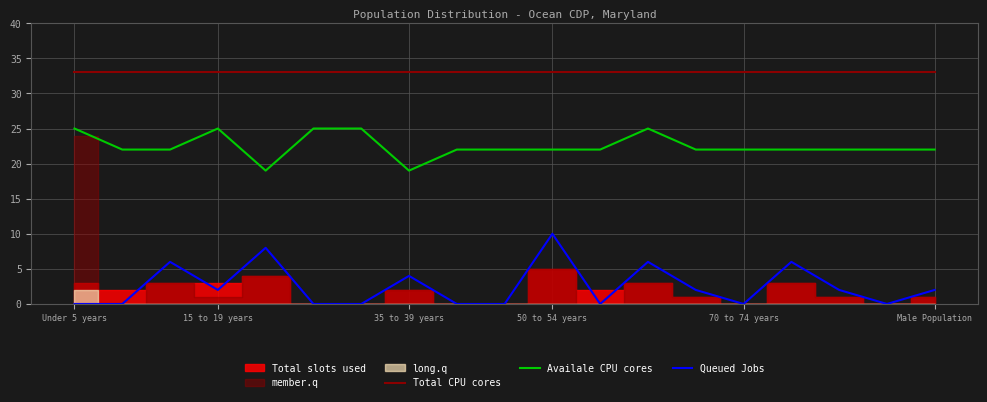

Is it true that Availale CPU cores equals 33 at 12?

False